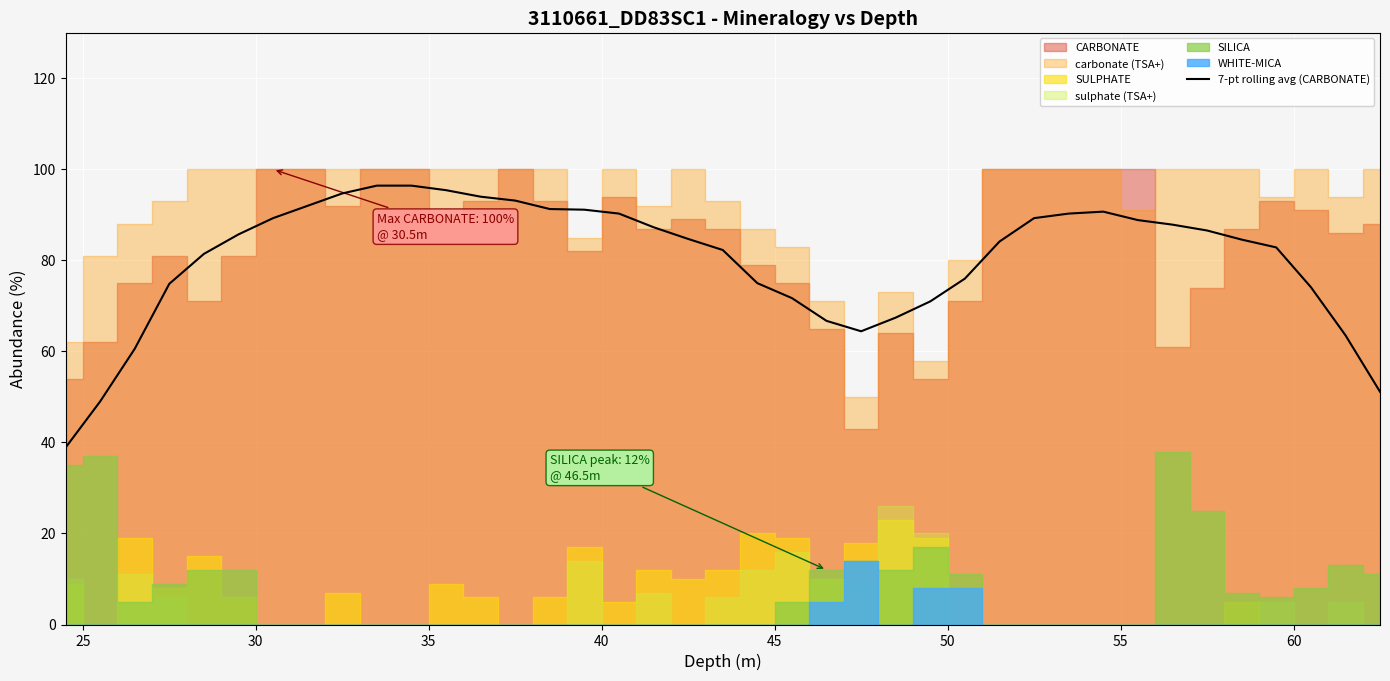

What is the minimum value for 7-pt rolling avg (CARBONATE)?

38.9